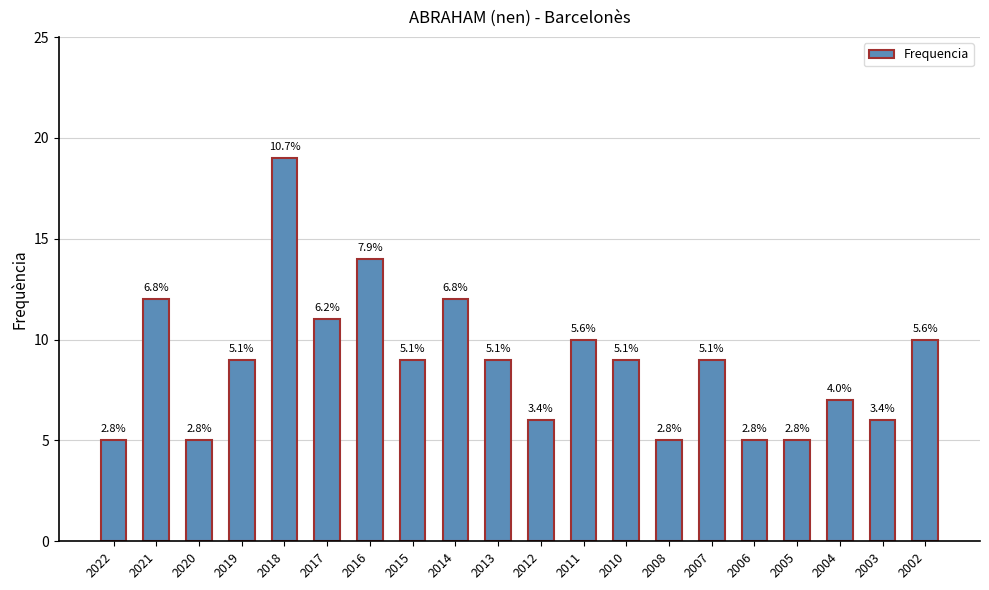

At which category does the chart reach its minimum across all series?

2022